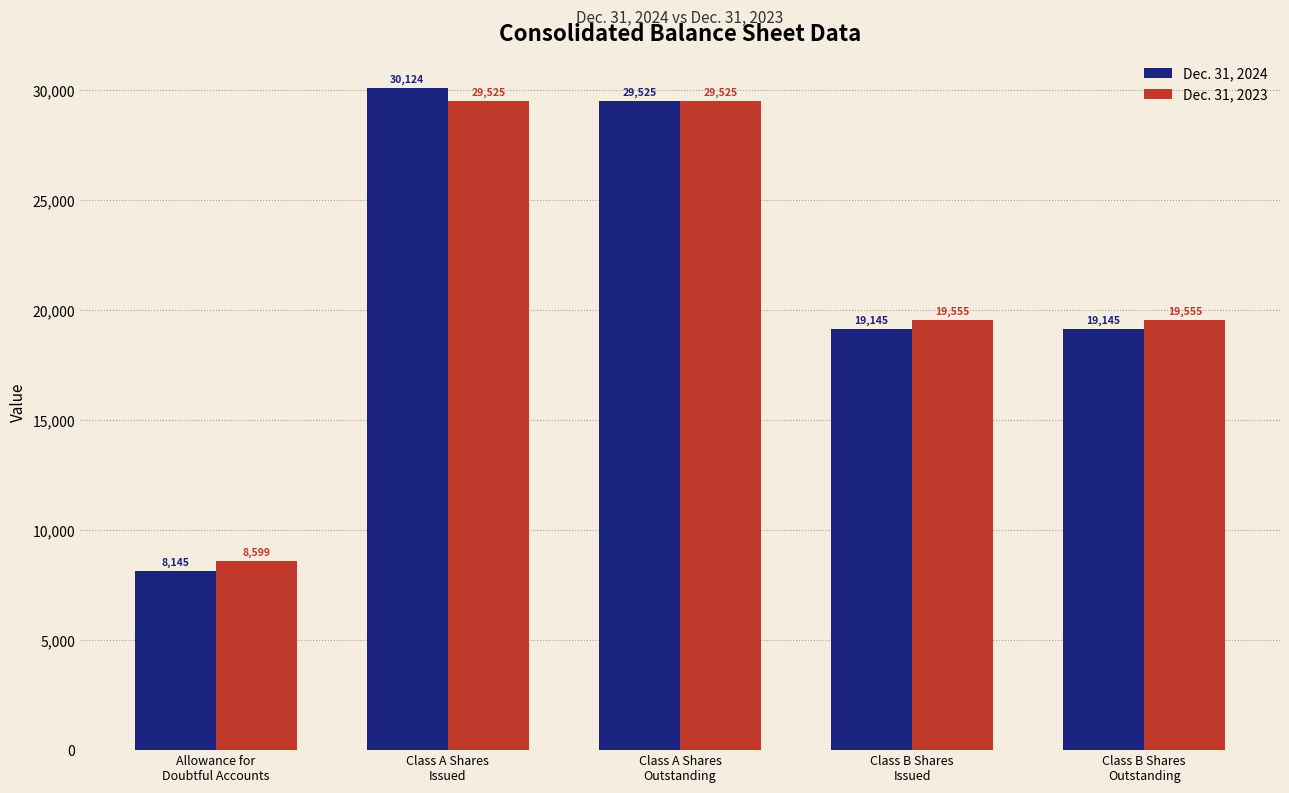

What is the minimum value for Dec. 31, 2023?

8599